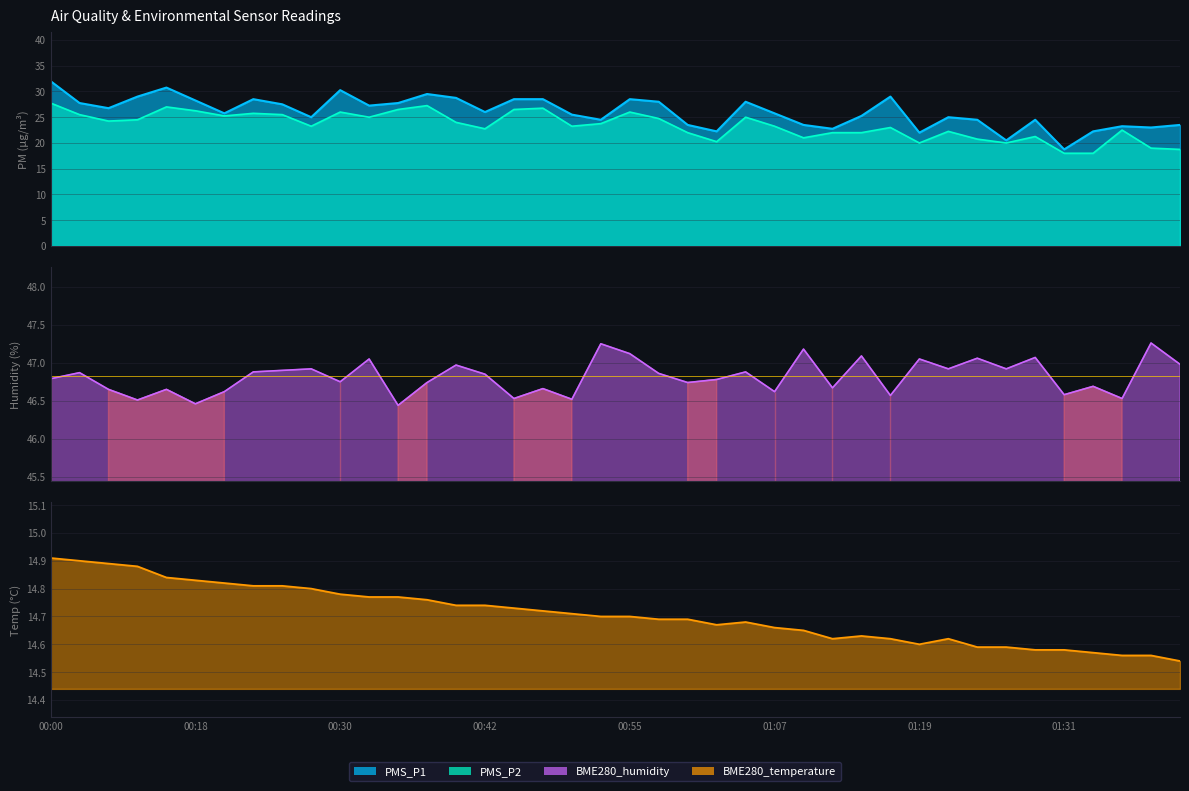

List the series in order of their peak value, lowest first.

BME280_temperature, PMS_P2, PMS_P1, BME280_humidity